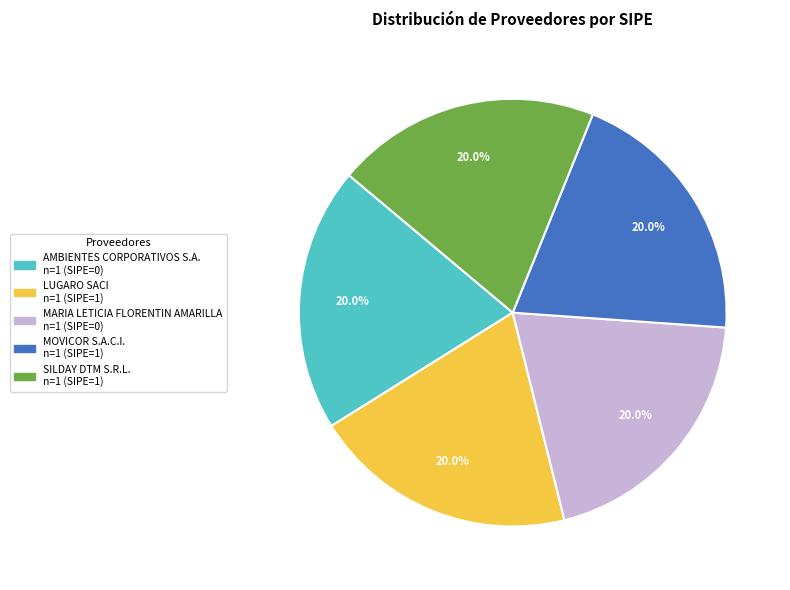

To the nearest percent, what portion does MOVICOR S.A.C.I. represent?

20%